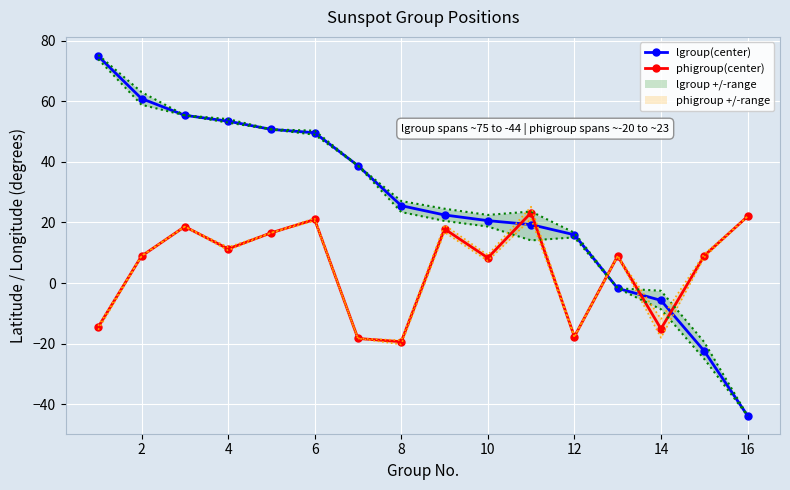

What is the value of the phigroup(center) point at the 14th from the left?

-15.1